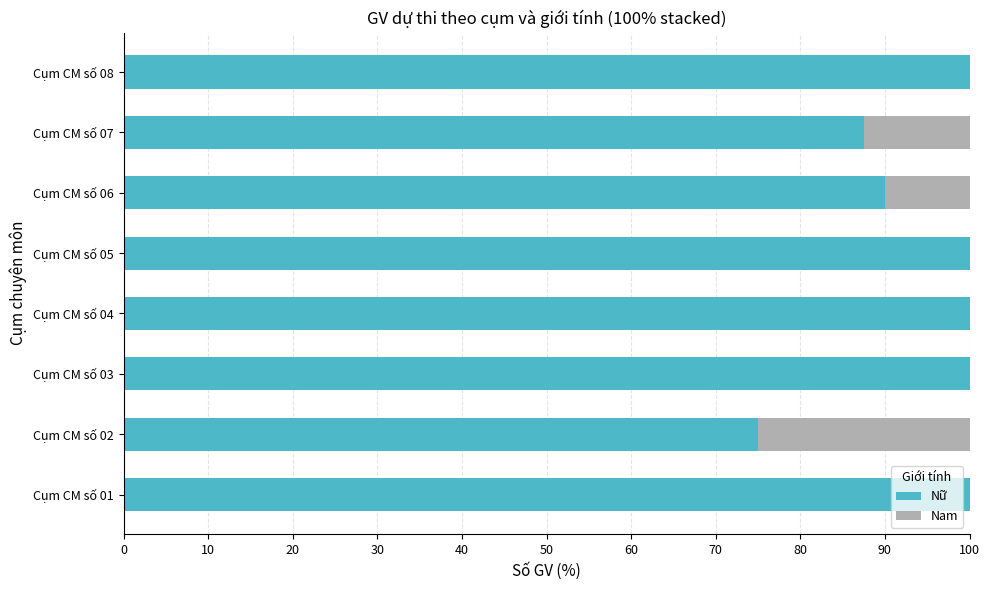

What is the highest value of the Nữ series?

100.0